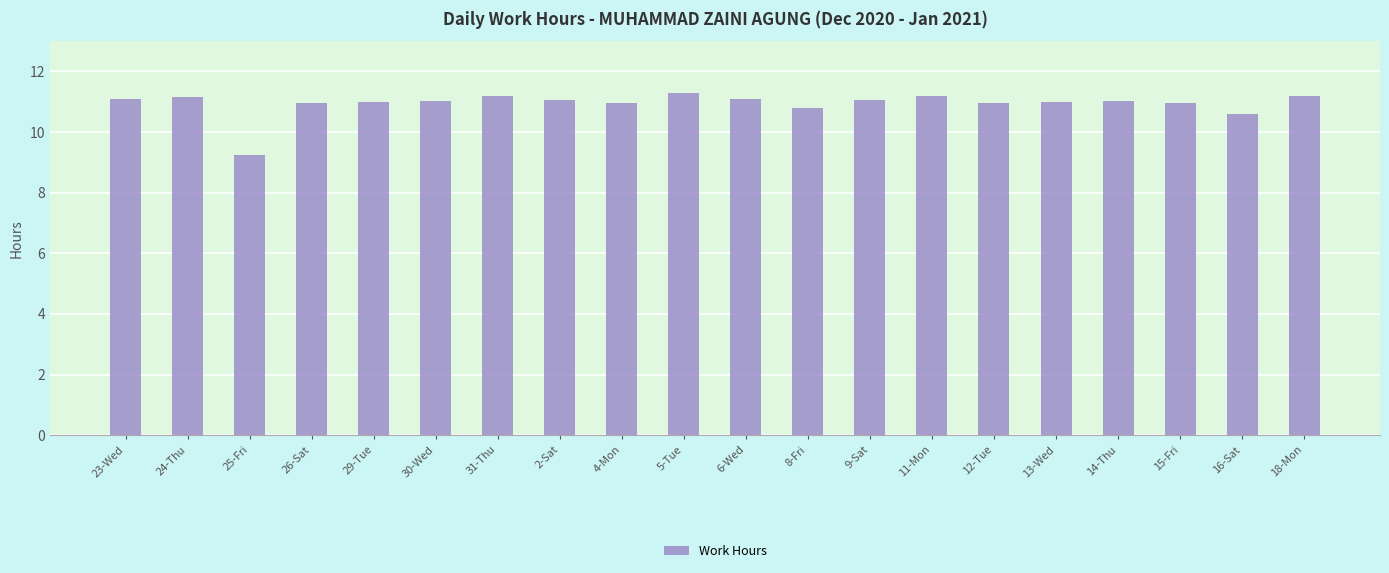

Are the bars horizontal?

No